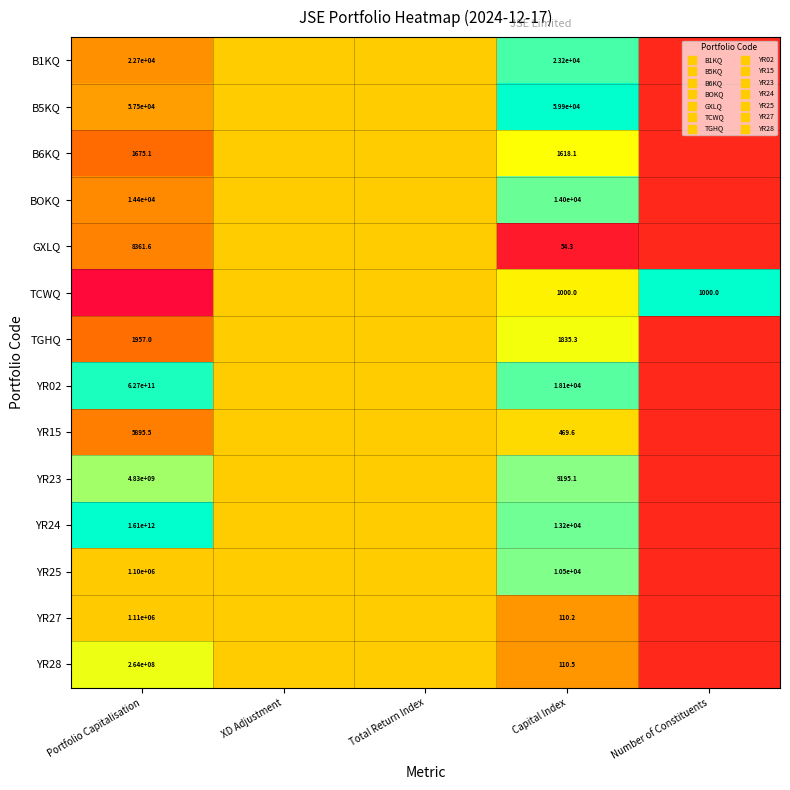

How many categories are shown in the chart?

5